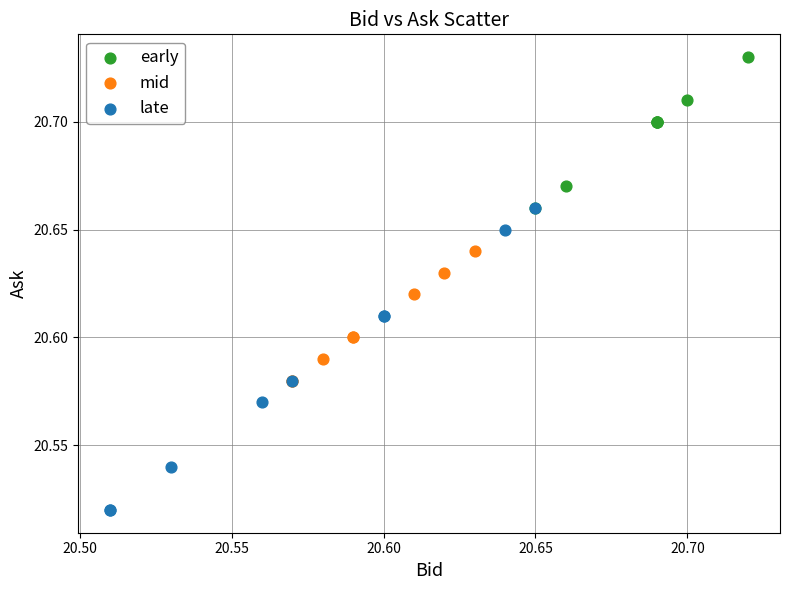

Which series reaches the maximum Y coordinate?

early